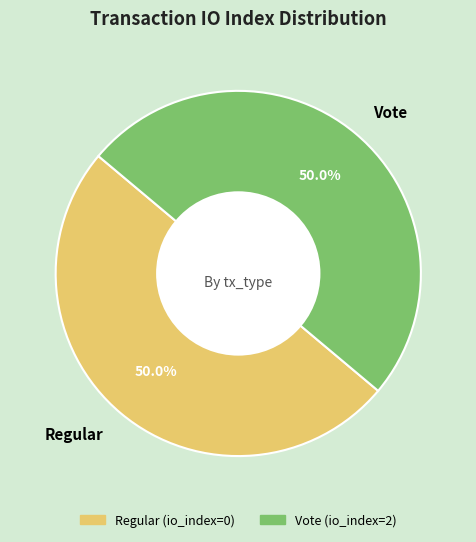

What is the ratio of the value at Regular to the value at Vote?

1.0